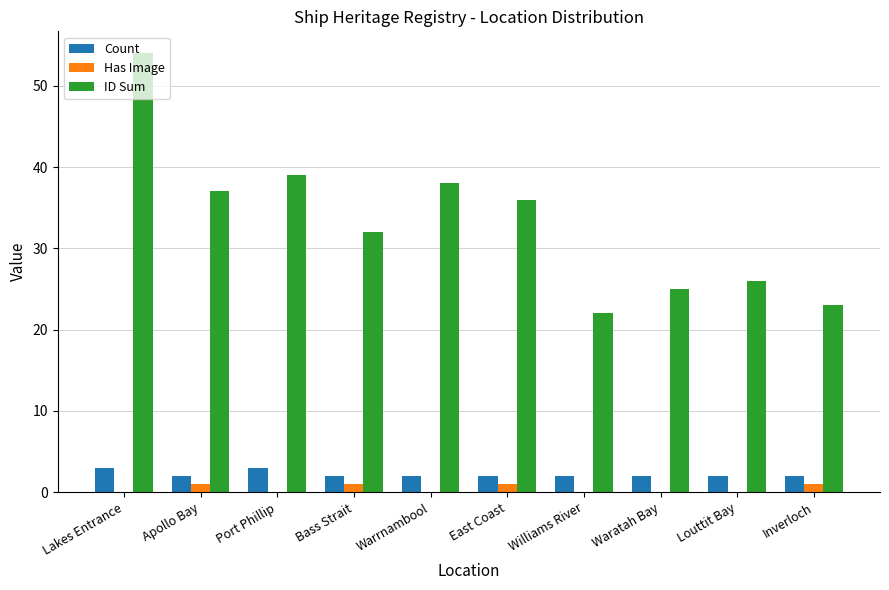

Reading left to right, what are all the values shown in this chart?

Count: 3	2	3	2	2	2	2	2	2	2
Has Image: 0	1	0	1	0	1	0	0	0	1
ID Sum: 54	37	39	32	38	36	22	25	26	23